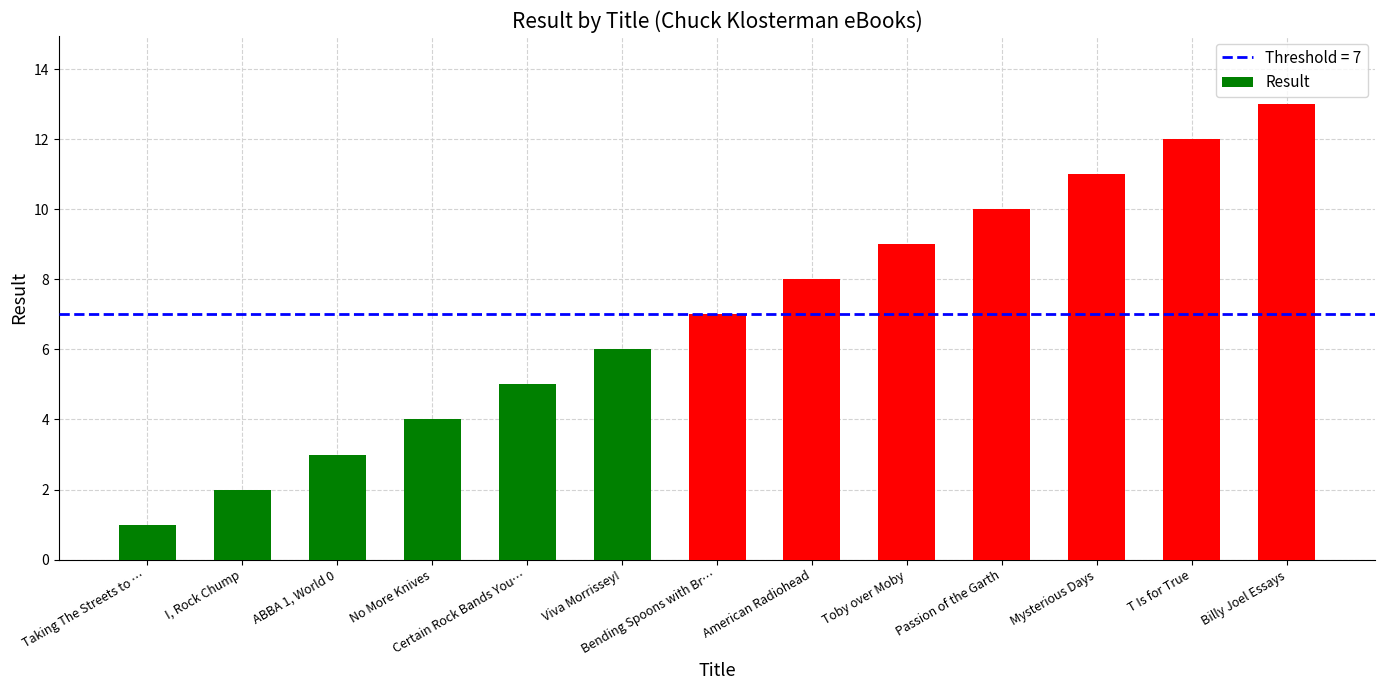

Count the number of categories in the chart.

13